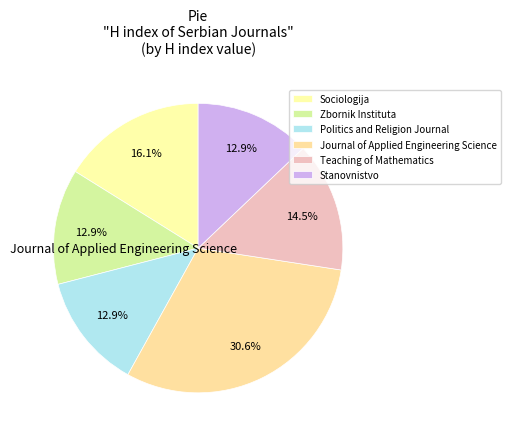

What percentage is the Stanovnistvo slice, to the nearest percent?

13%